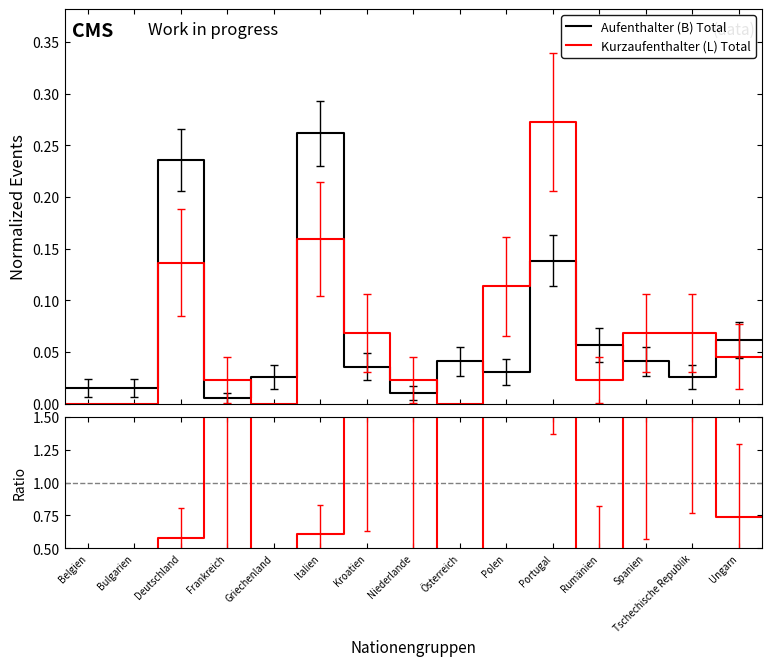

True or false: Aufenthalter (B) Total and Kurzaufenthalter (L) Total cross at least once.

True